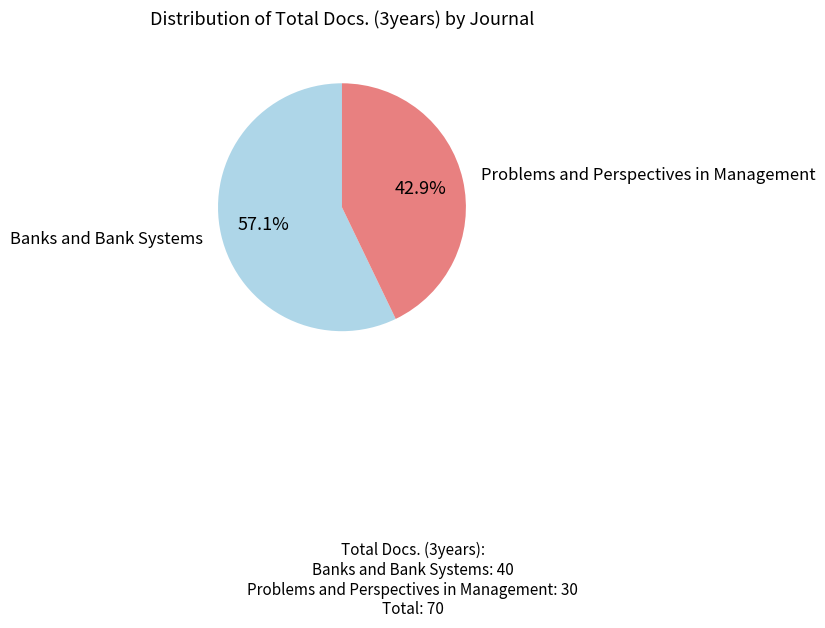

True or false: Problems and Perspectives in Management accounts for 43% of the total.

True